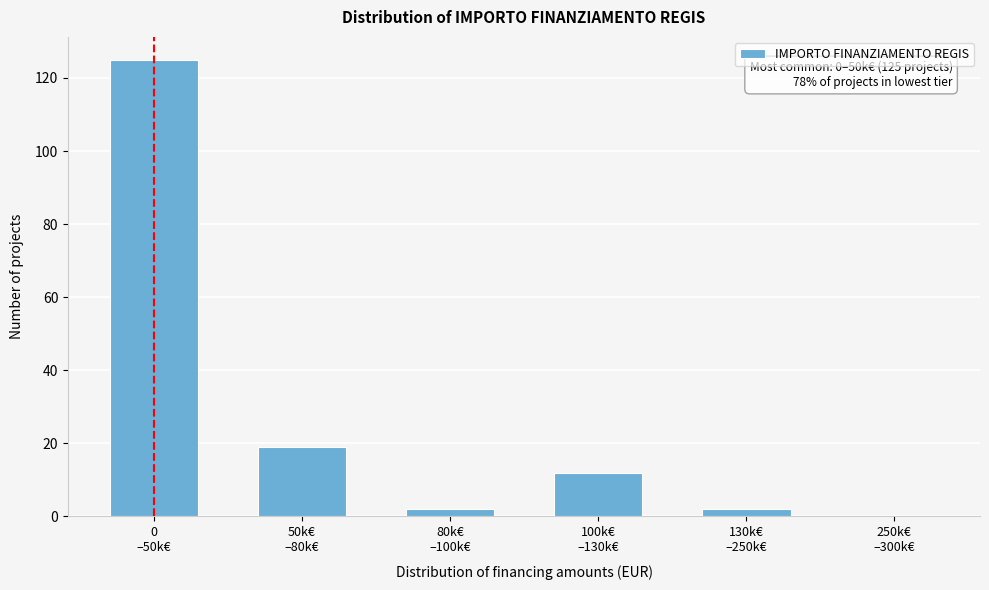

What is the sum of all values?

160